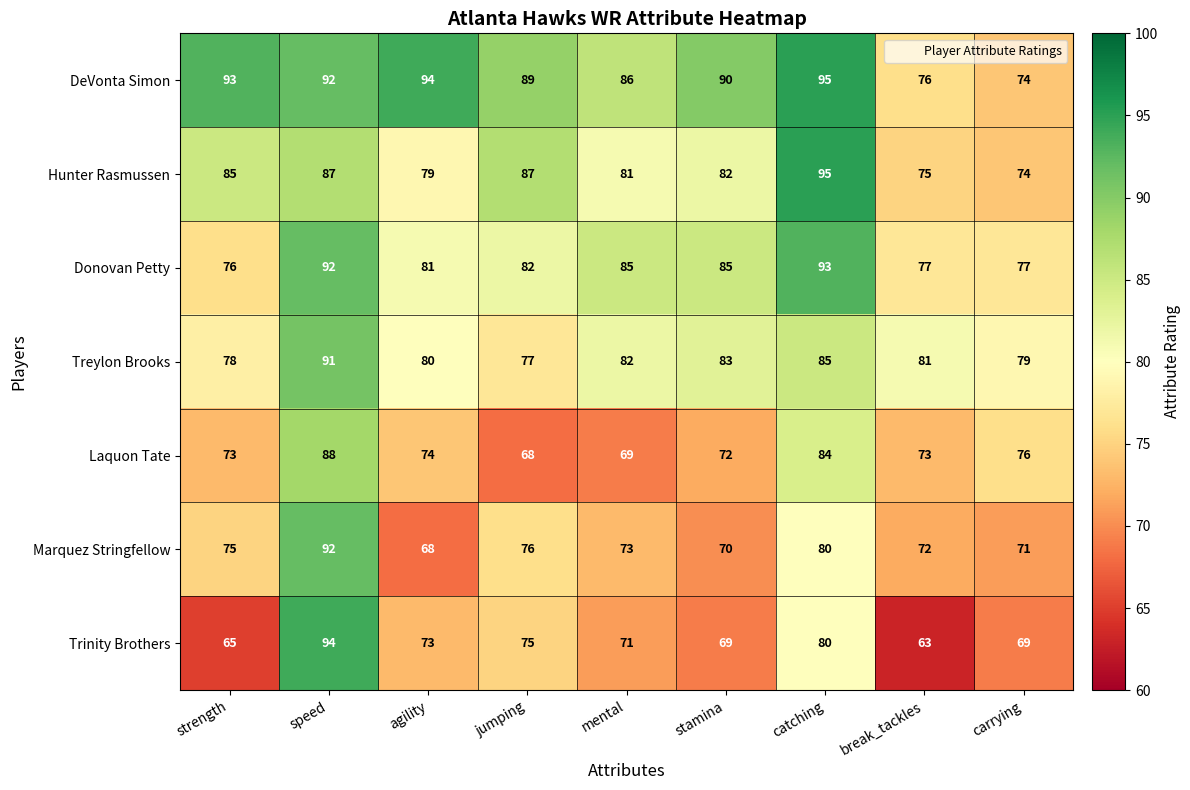

What is the difference between the highest and lowest values at catching?

15